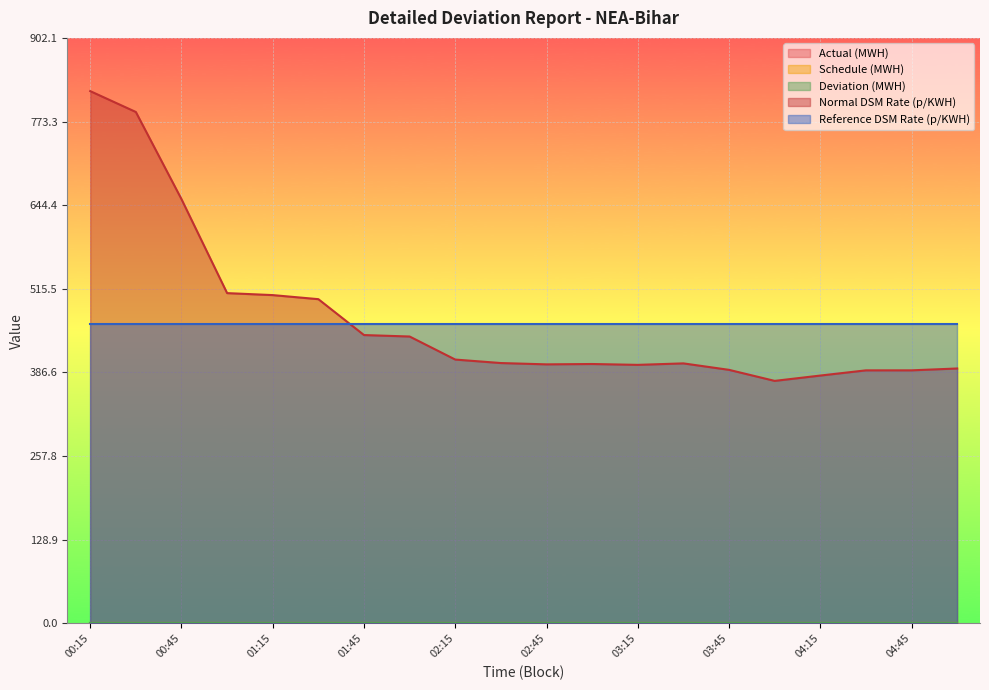

True or false: Reference DSM Rate (p/KWH) and Deviation (MWH) cross at least once.

False